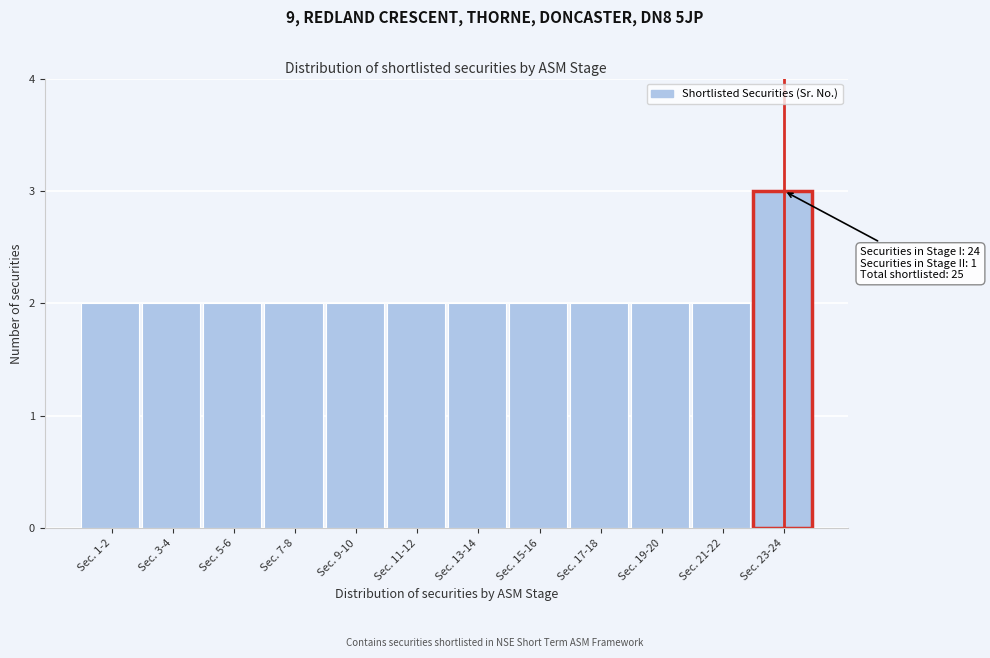

Reading left to right, transcribe all the data shown in this chart.

2	2	2	2	2	2	2	2	2	2	2	3